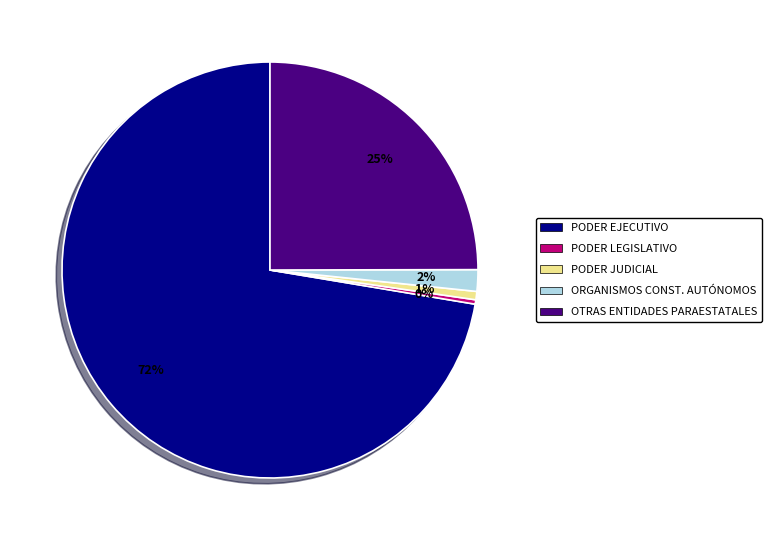

To the nearest percent, what is the combined percentage of ORGANISMOS CONST. AUTÓNOMOS and PODER LEGISLATIVO?

2%